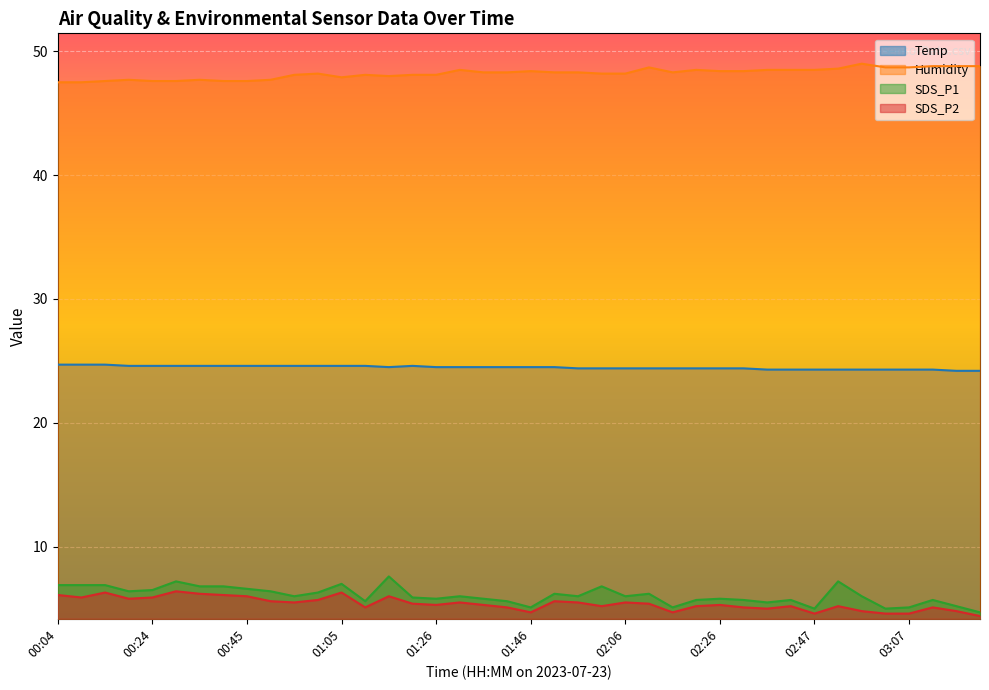

At which category is the sum across all series the highest?

01:15